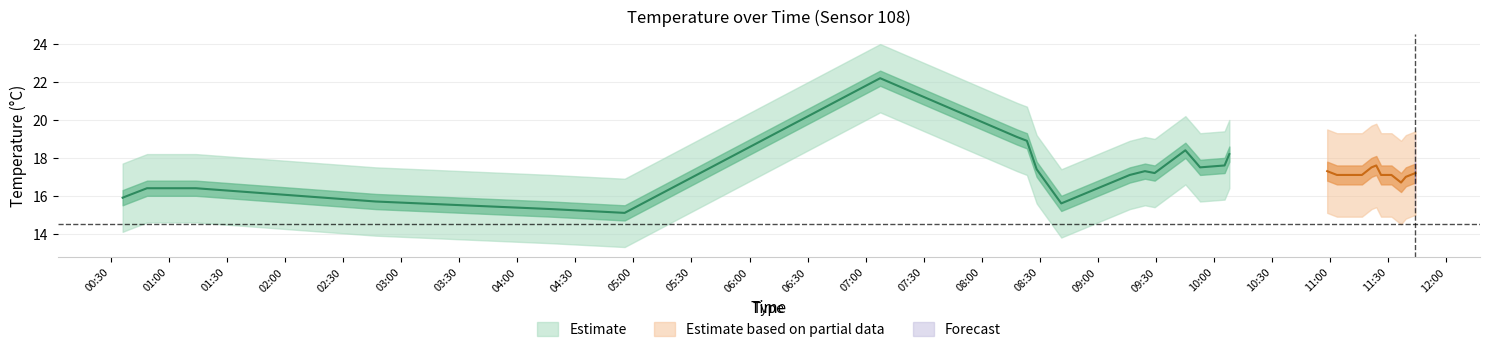

What position from the right is 10:07?

21